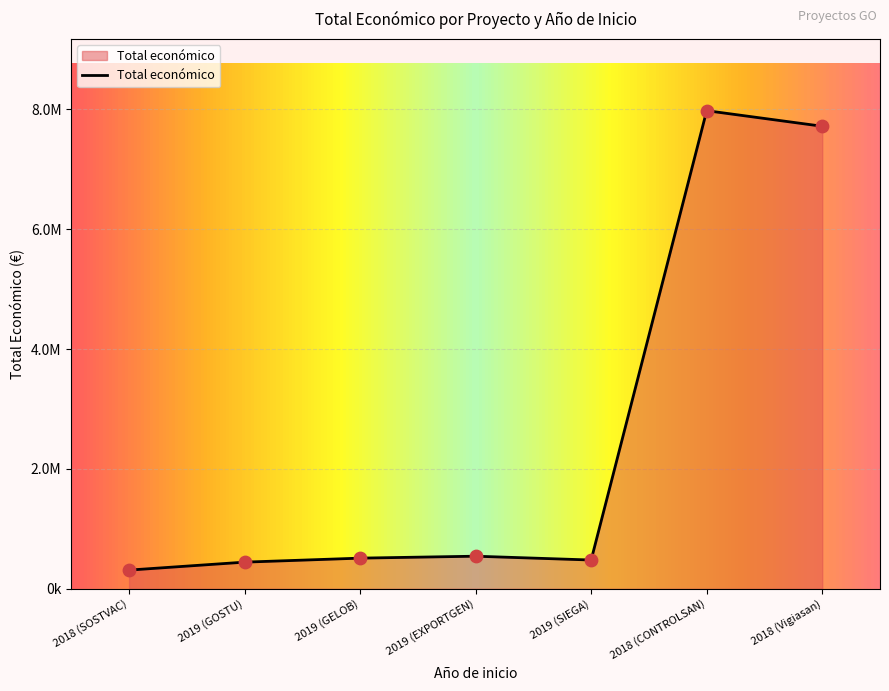

Between 2018 (CONTROLSAN) and 2019 (SIEGA), which is larger?

2018 (CONTROLSAN)